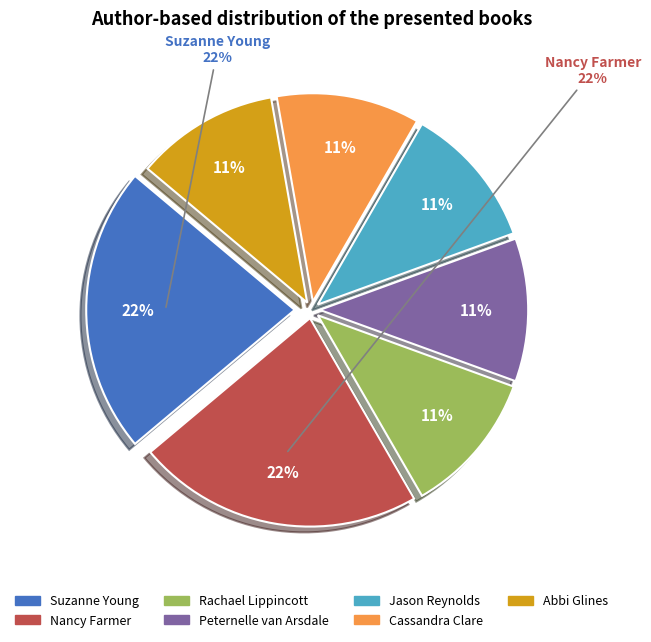

How many segments does this pie chart have?

7